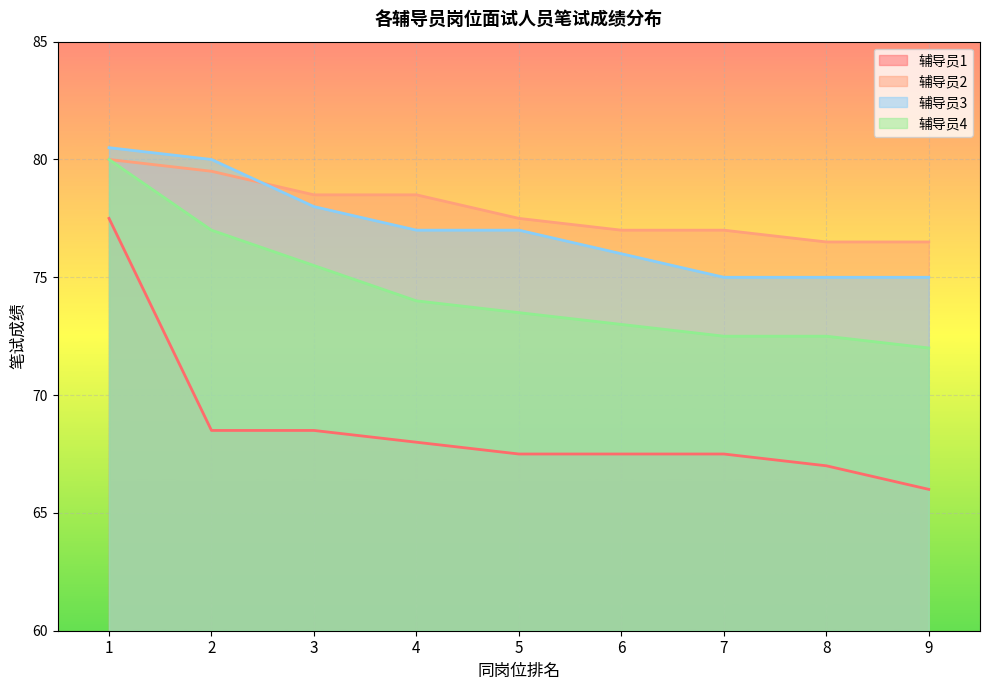

Which series ends up on top after the final intersection of 辅导员2 and 辅导员3?

辅导员2